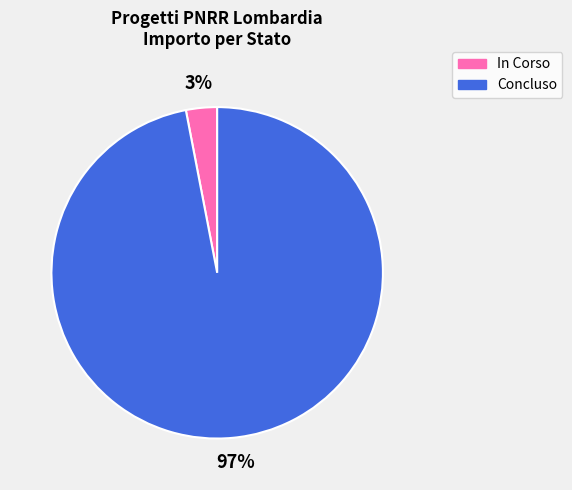

Which category has the biggest portion of the pie?

Concluso